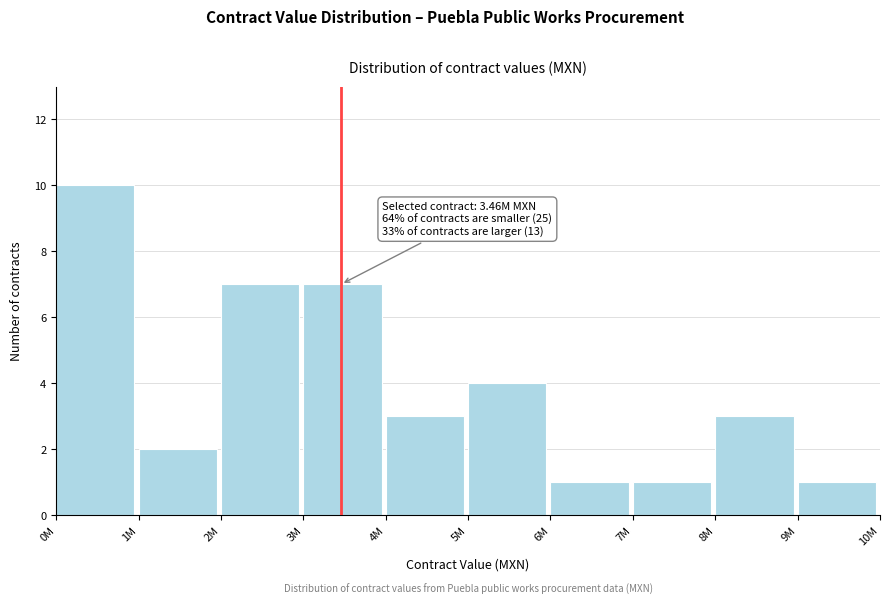

Reading left to right, list all the values displayed in this chart.

10	2	7	7	3	4	1	1	3	1